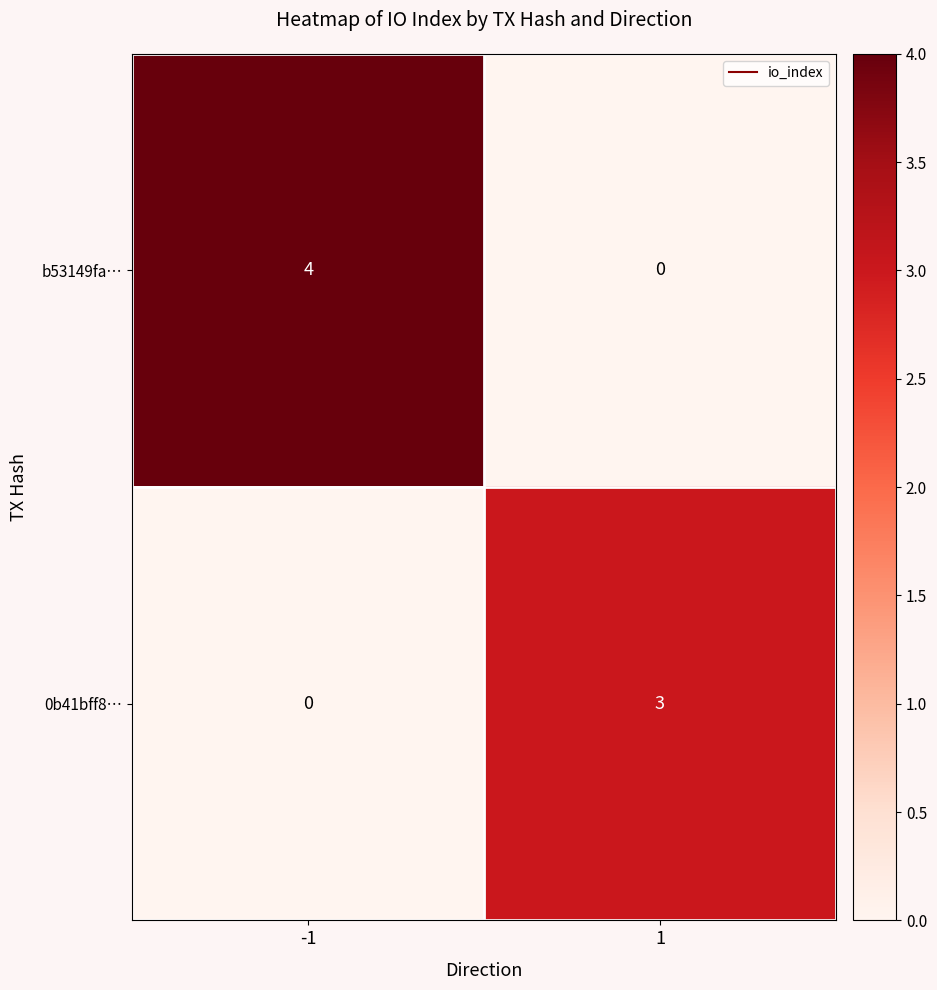

Read the 0b41bff8… value at 1.

3